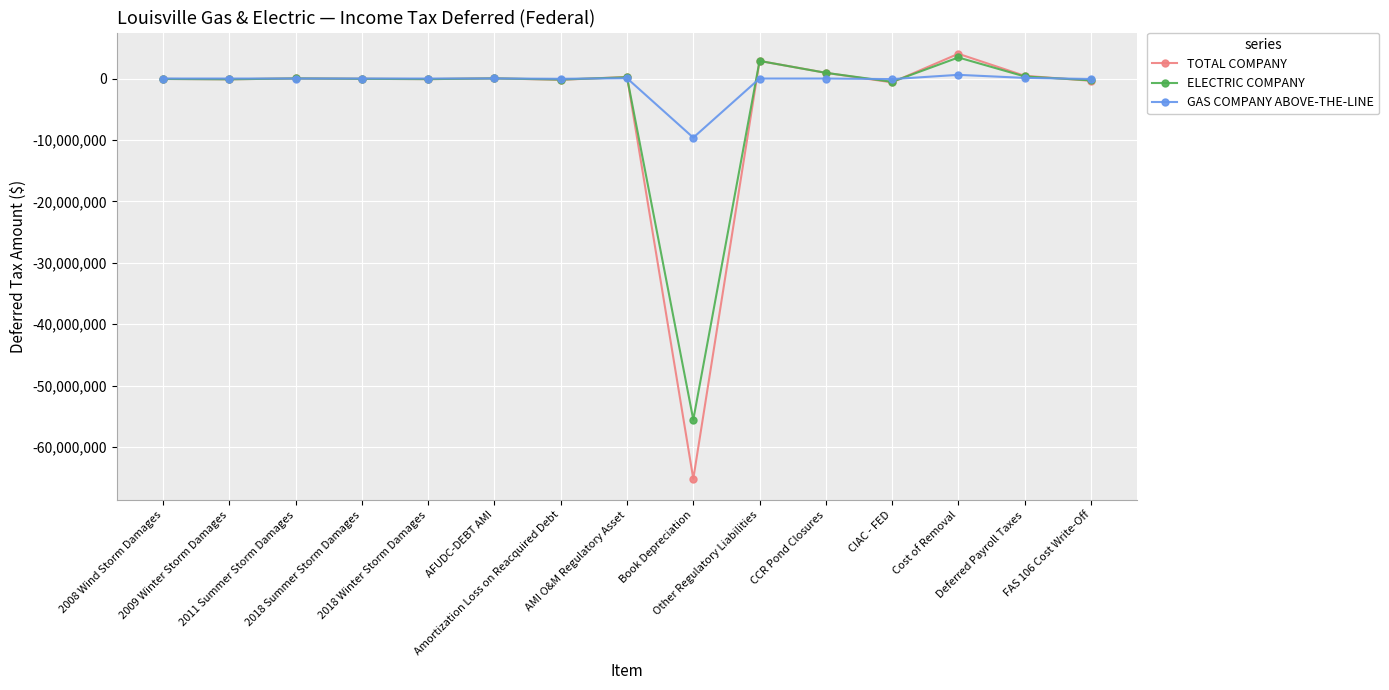

Which series has the largest total across all categories?

GAS COMPANY ABOVE-THE-LINE